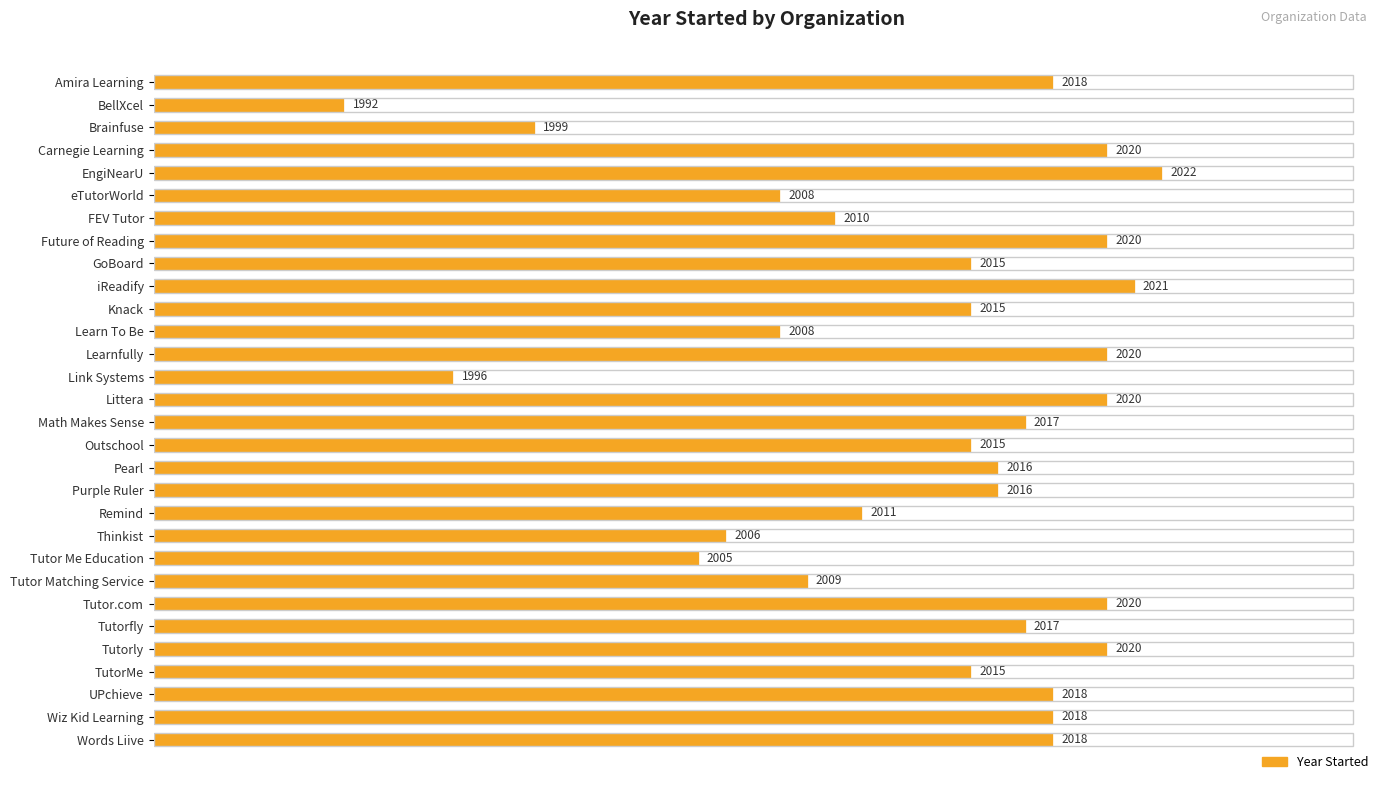

What is the change in value from Carnegie Learning to GoBoard?

-5